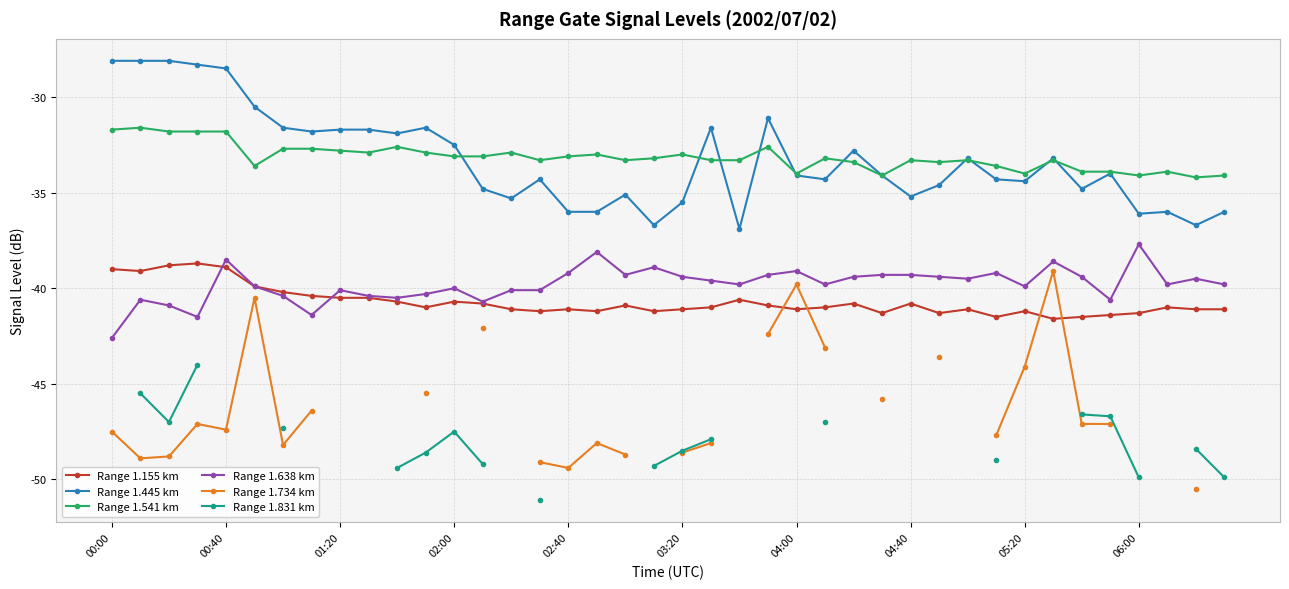

Between 10 and 17, which series saw the biggest shift?

Range 1.445 km